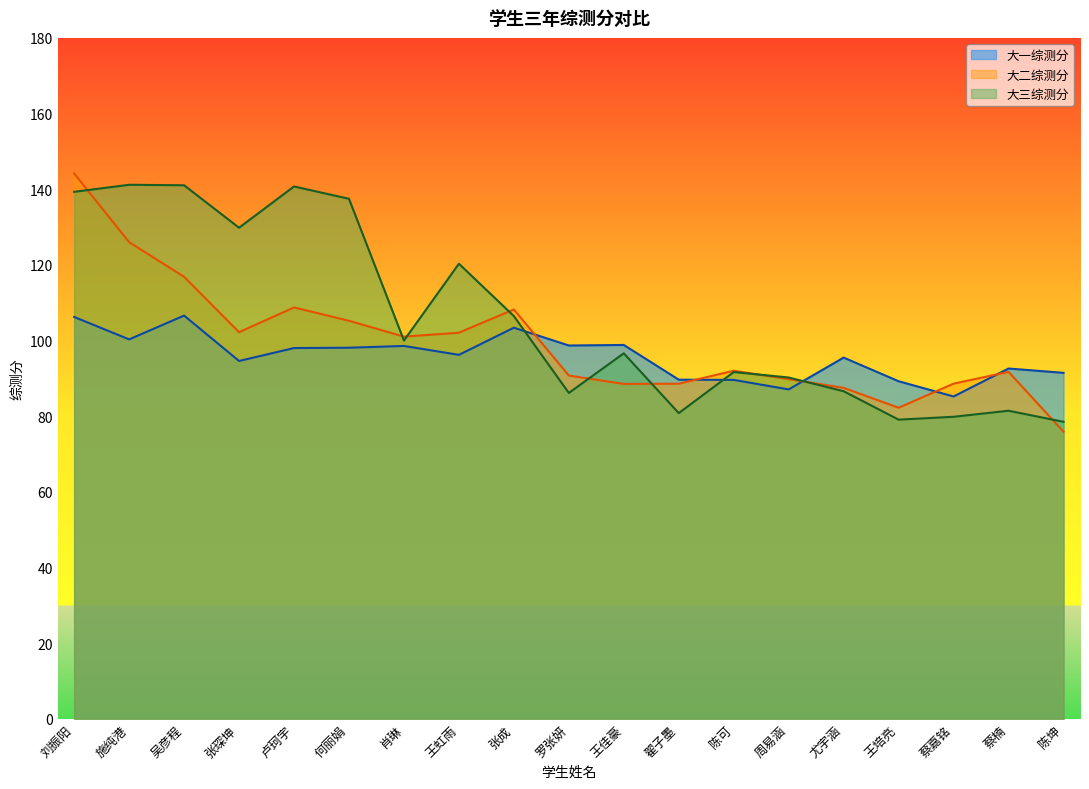

Reading left to right, extract all data points from this chart.

大一综测分: 106.2	100.3	106.6	94.6	98.0	98.1	98.6	96.2	103.4	98.7	98.8	89.7	89.6	87.1	95.5	89.2	85.2	92.6	91.5
大二综测分: 144.2	126.0	116.9	102.2	108.7	105.2	101.0	102.1	108.2	90.7	88.5	88.6	92.0	89.8	87.5	82.2	88.6	91.7	75.9
大三综测分: 139.3	141.2	141.0	129.8	140.7	137.5	100.0	120.3	106.5	86.2	96.6	80.8	91.7	90.2	86.6	79.1	79.9	81.4	78.5